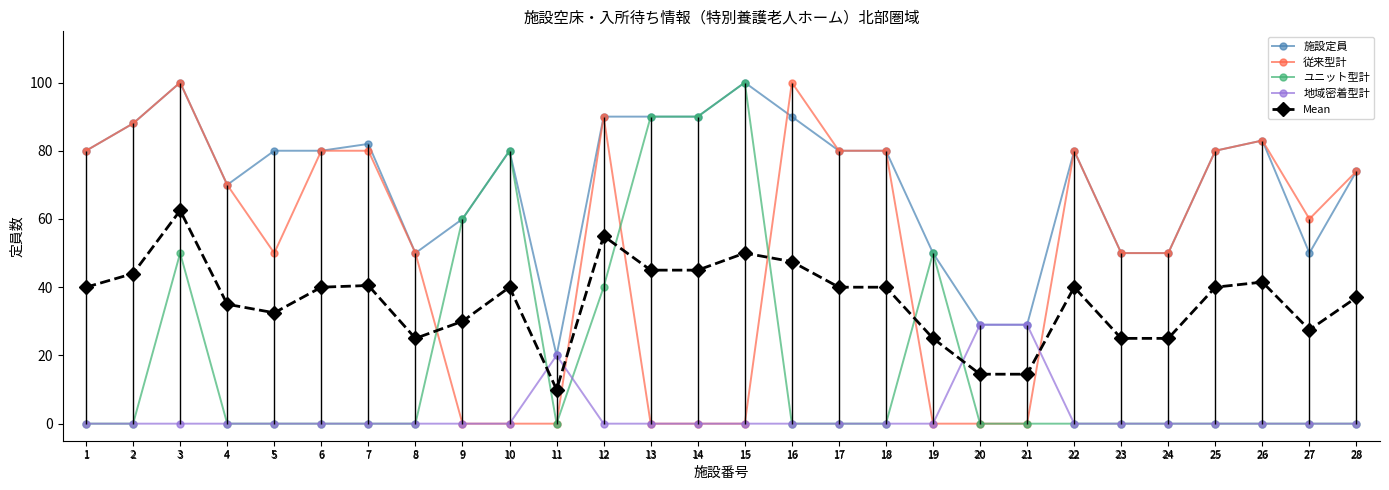

What is the value of the 従来型計 point at the 16th from the left?

100.0